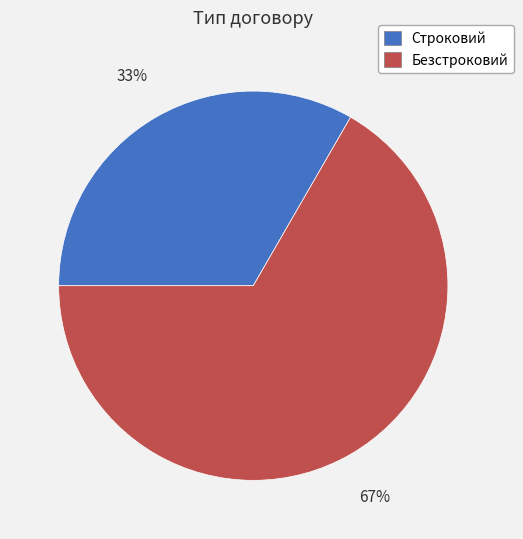

Combined, do Строковий and Безстроковий account for over 50%?

Yes